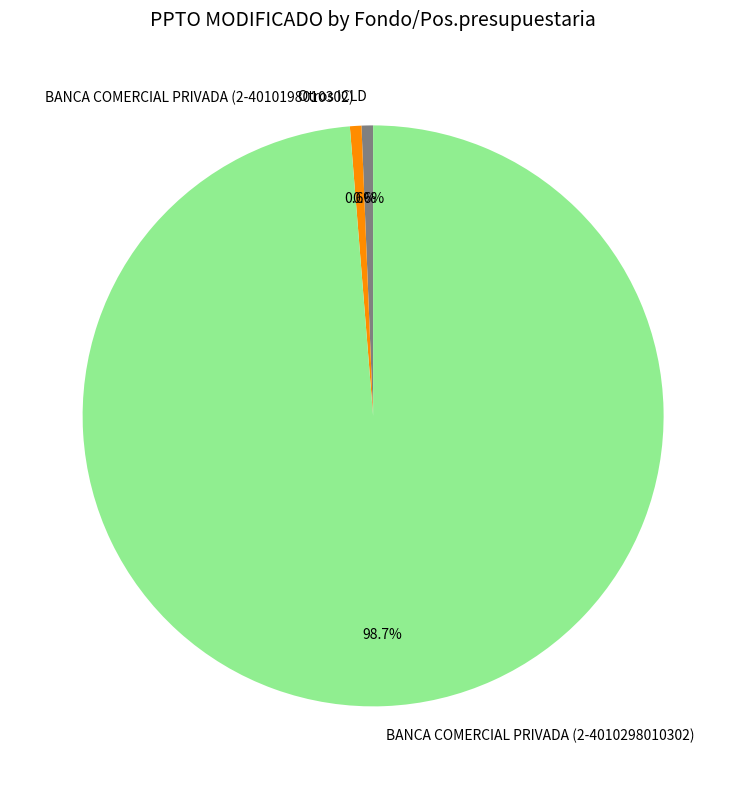

Which category has the biggest portion of the pie?

BANCA COMERCIAL PRIVADA (2-4010298010302)